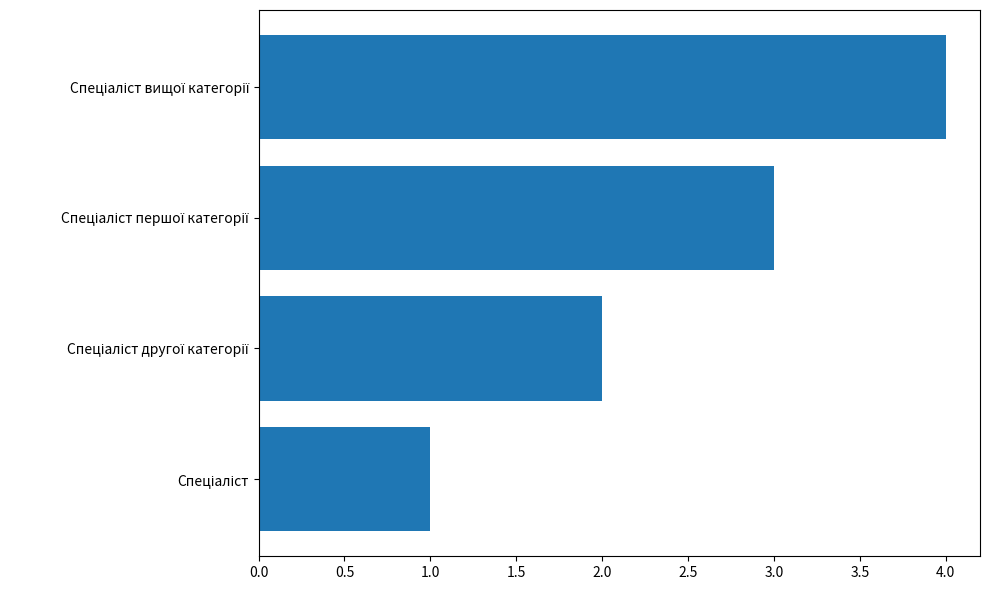

How many data points are less than 3?

2